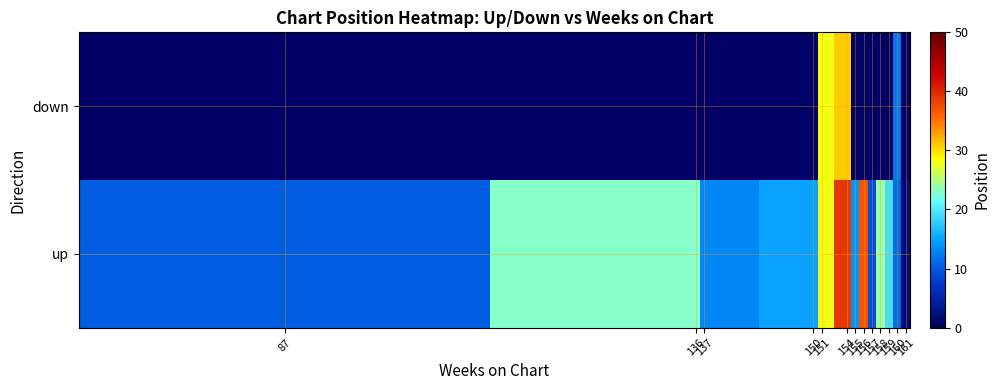

How many distinct data groups are displayed?

2